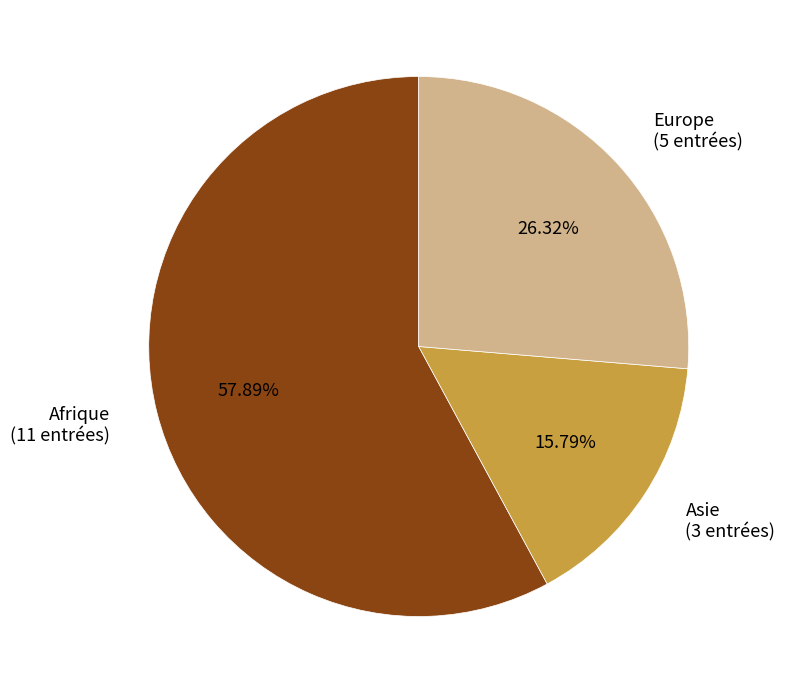

Which has a higher value, Europe or Afrique?

Afrique